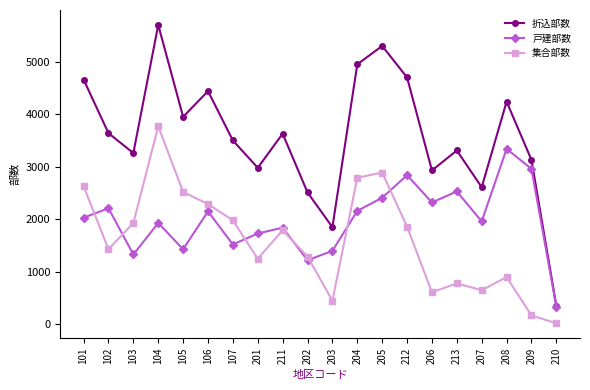

What is the label of the 4th point from the right?

207